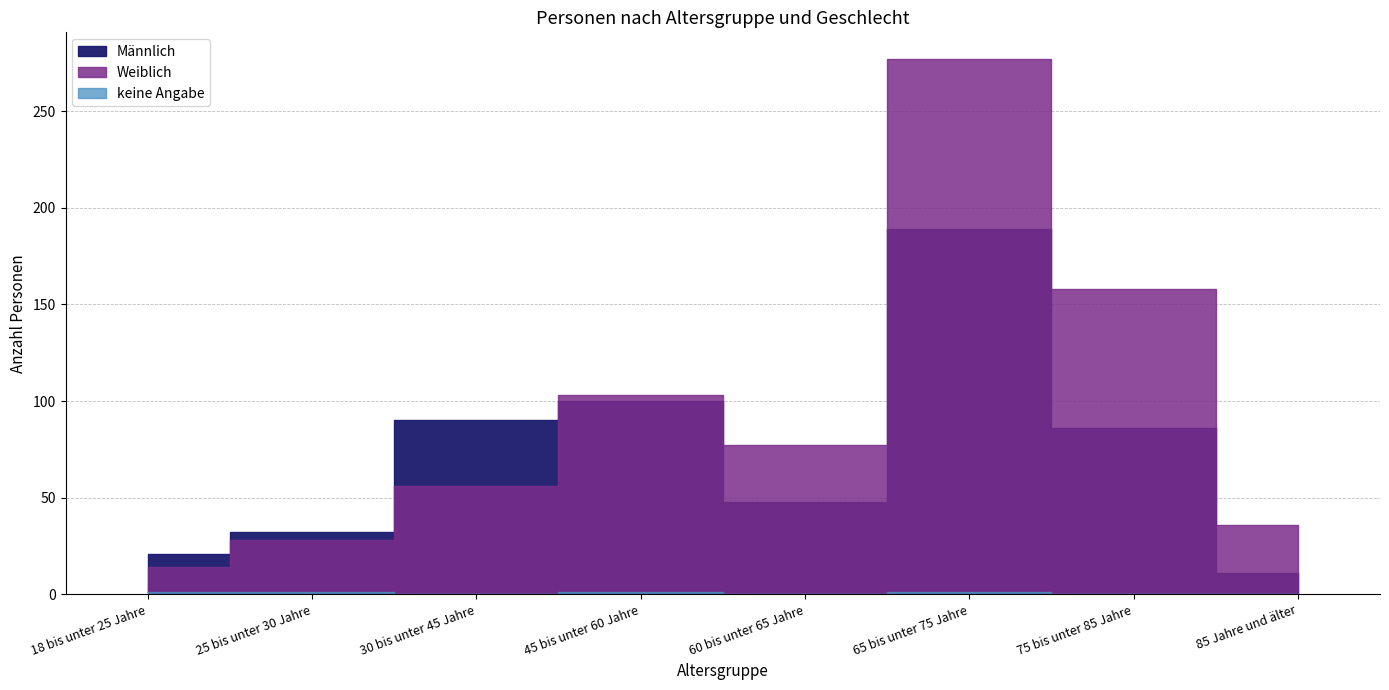

Does the chart display data point markers on the line(s)?

No